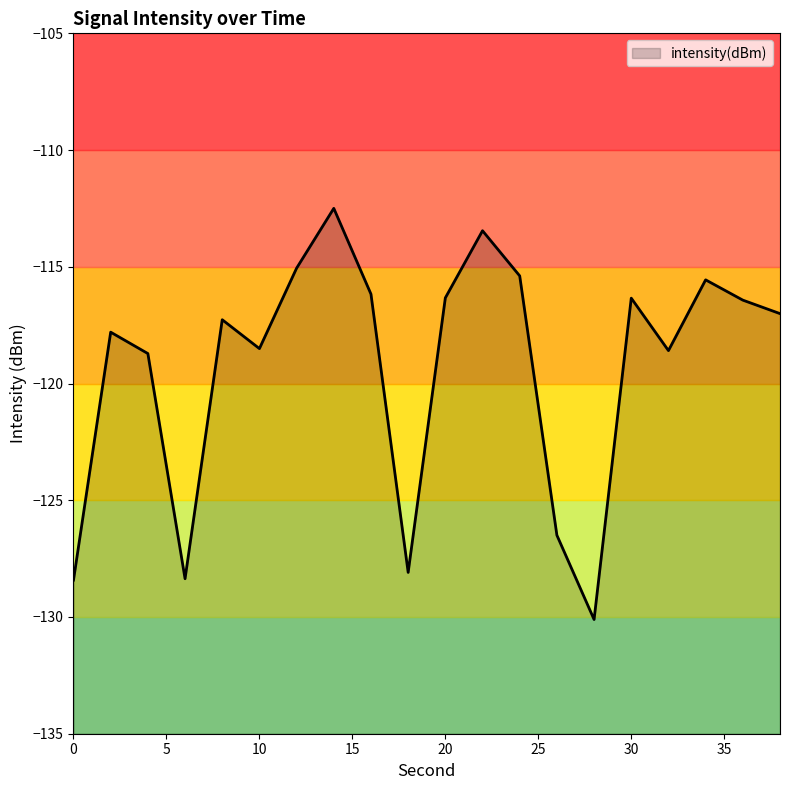

What is the sum of all values?

-2386.6